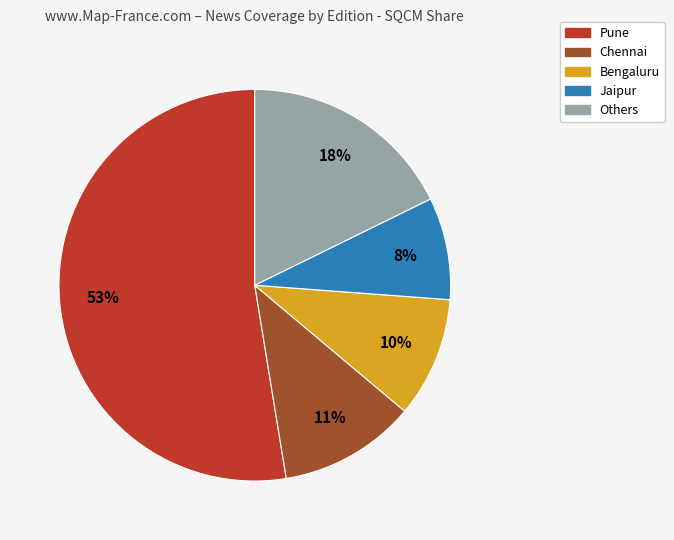

To the nearest percent, what is the average slice percentage?

20%